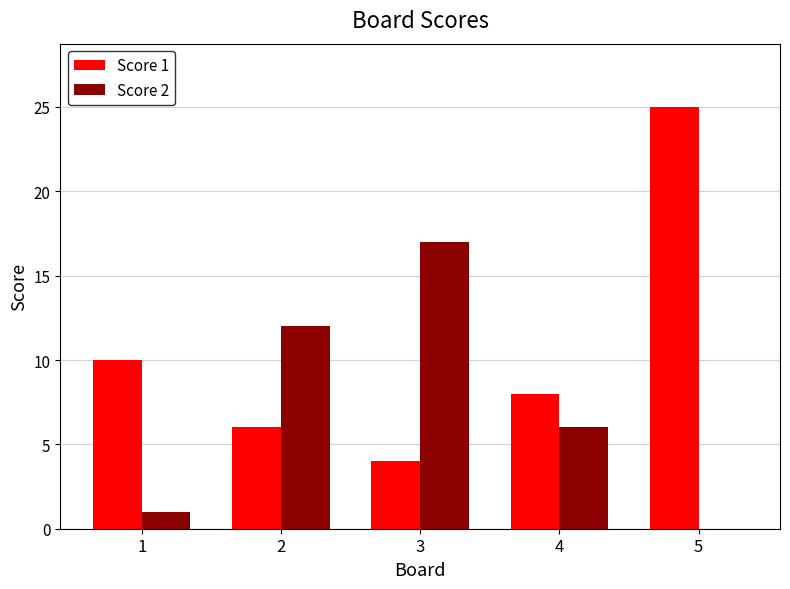

Is the value of Score 2 at 3 greater than the value of Score 1 at 1?

Yes